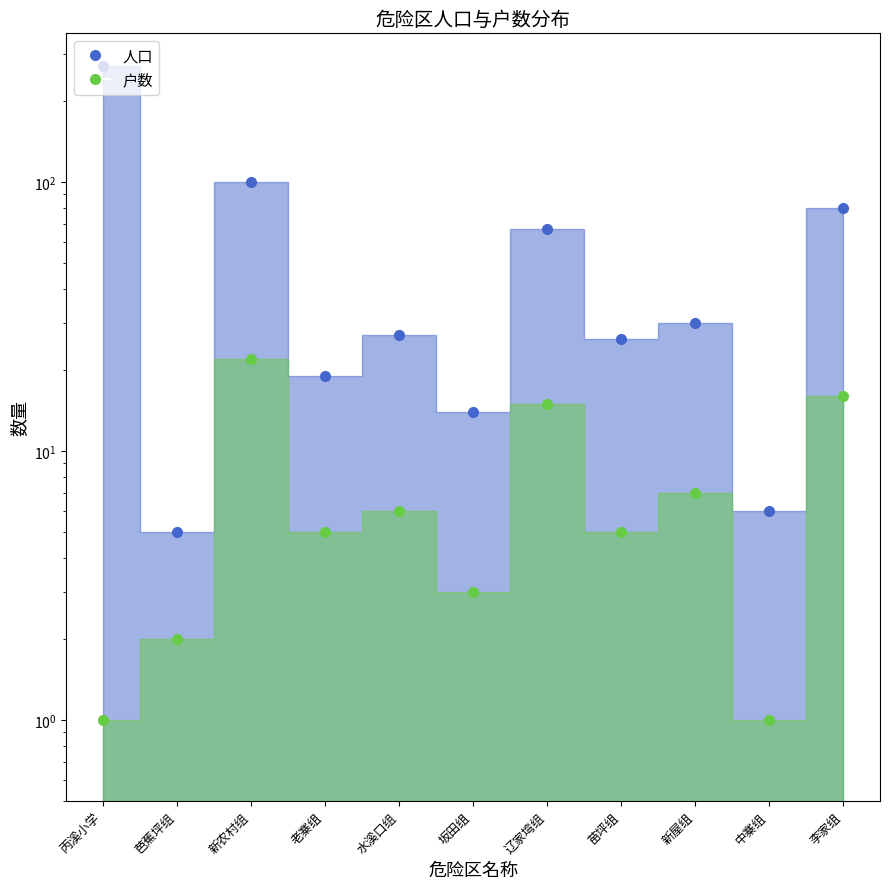

At which category is the sum across all series the highest?

丙溪小学